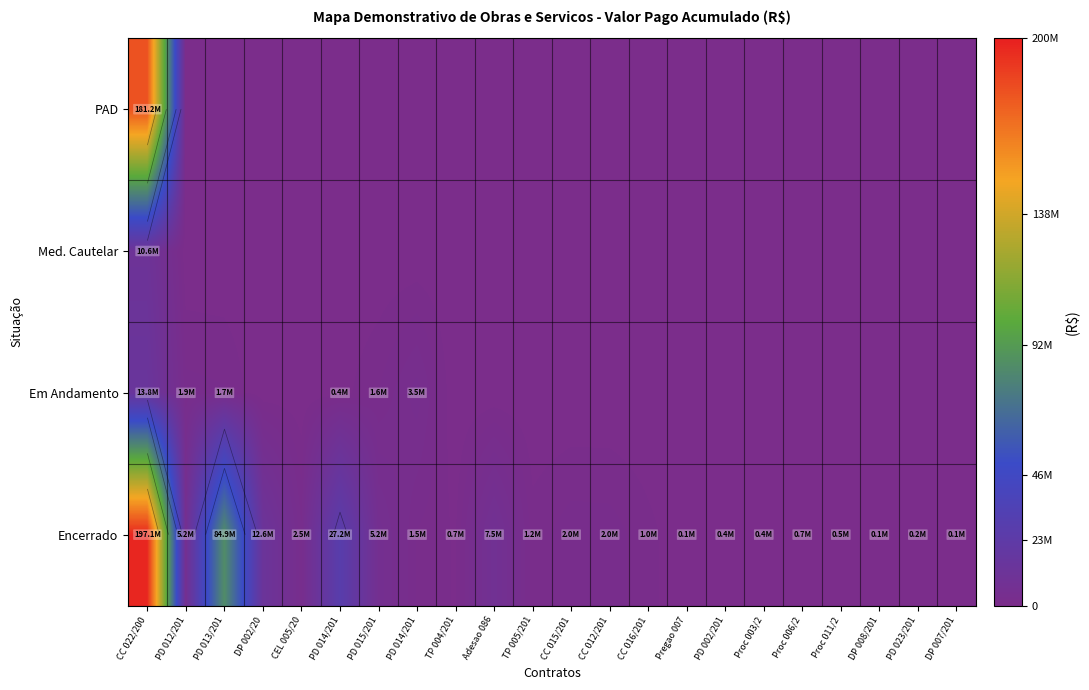

Which category has the lowest value across all series?

PD 012/201